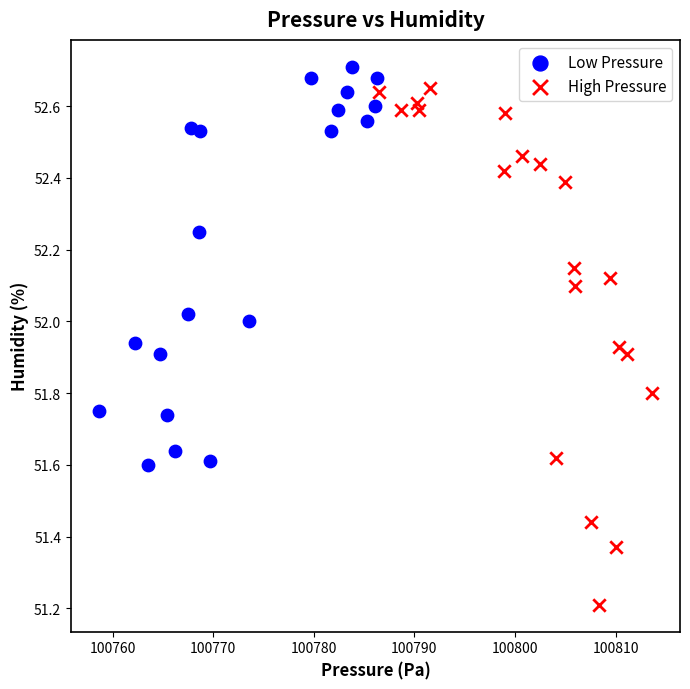

Which series reaches the maximum Y coordinate?

Low Pressure